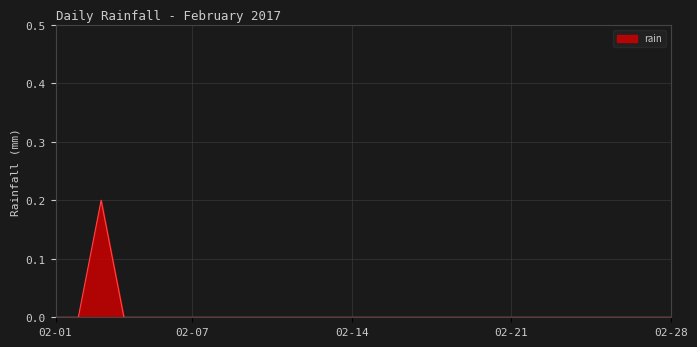

How many lines are shown in the chart?

1